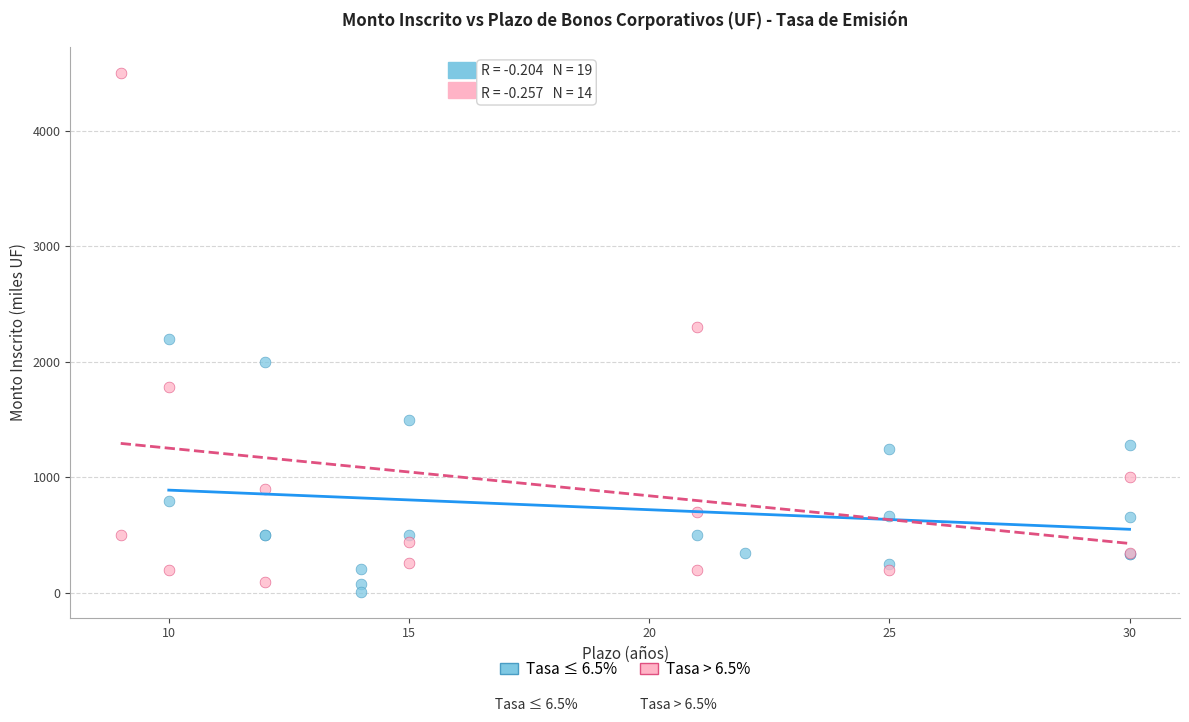

Which series has the largest Y range (max minus min)?

Tasa > 6.5%